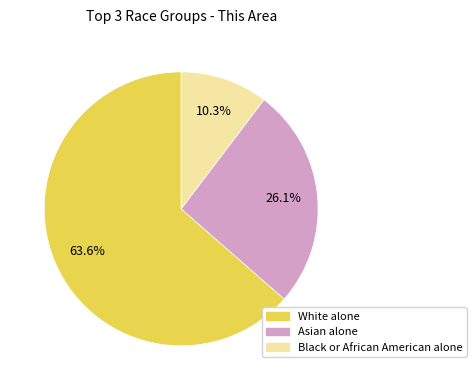

Is there any slice that represents more than half of the pie?

Yes